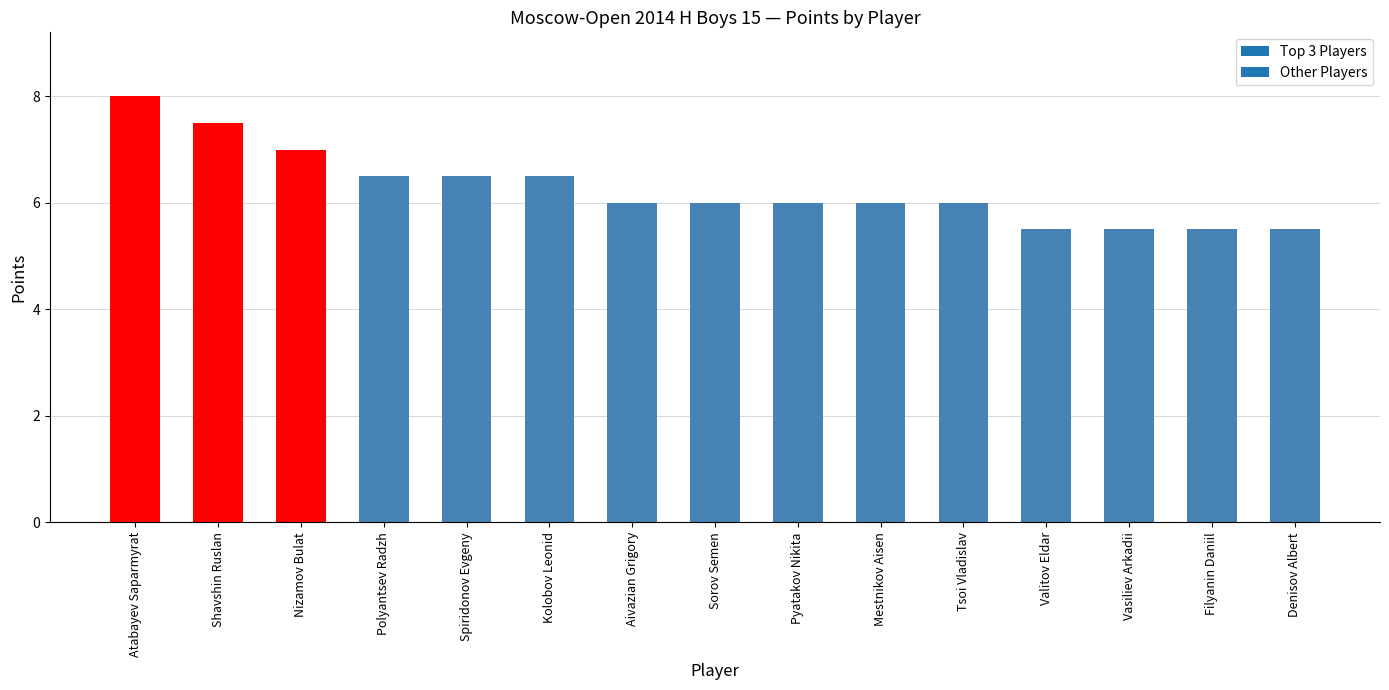

What is the label of the 8th bar from the left?

Sorov Semen